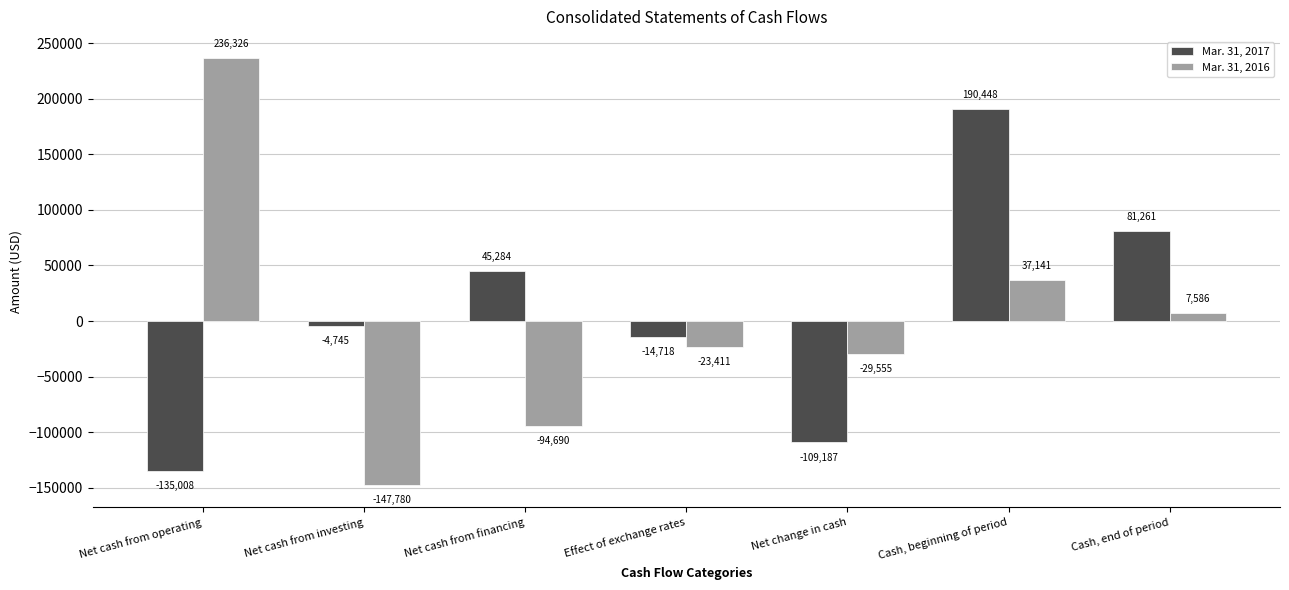

How many values in Mar. 31, 2016 are below zero?

4